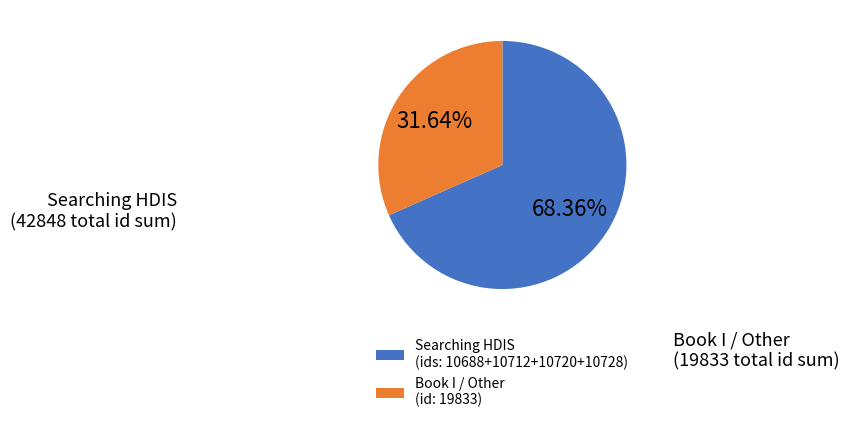

Is there a majority slice in this chart?

Yes